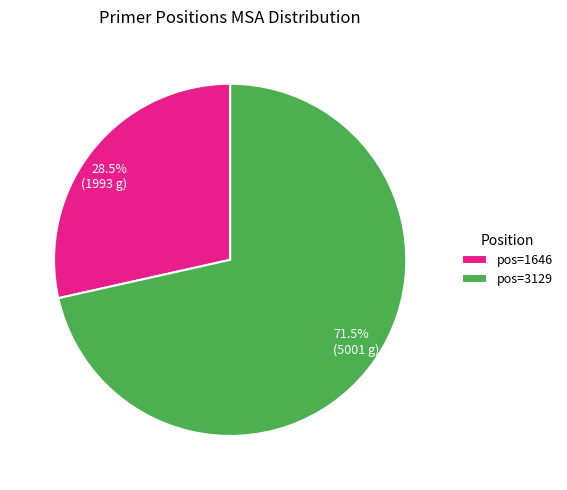

Rank the categories by value from lowest to highest.

pos=1646, pos=3129